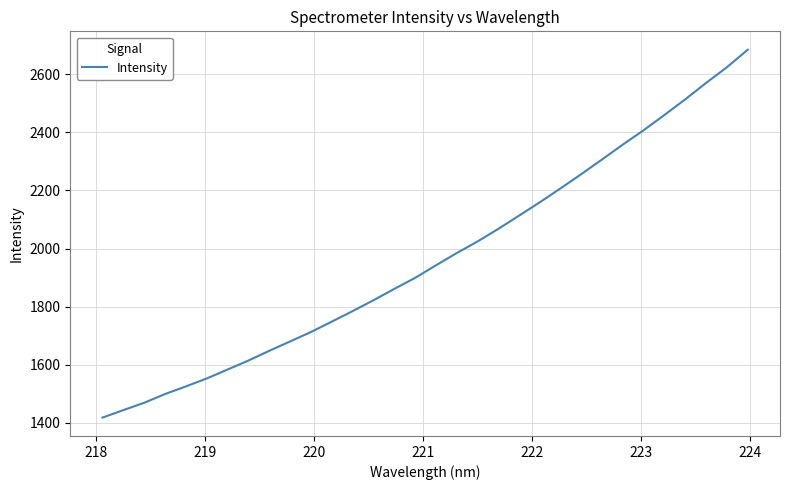

What is the maximum value shown in the chart?

2684.7